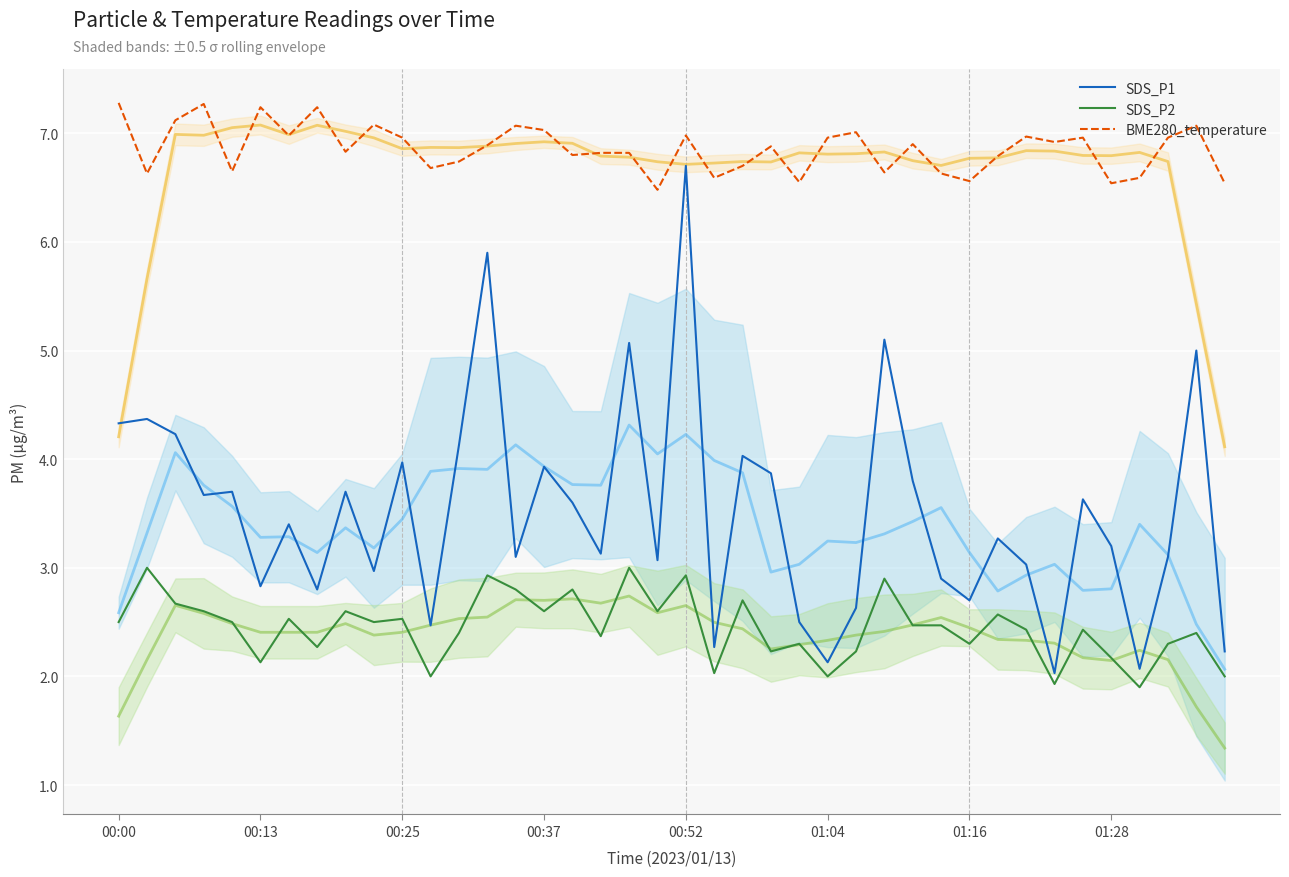

What is the maximum value for SDS_P2?

3.0